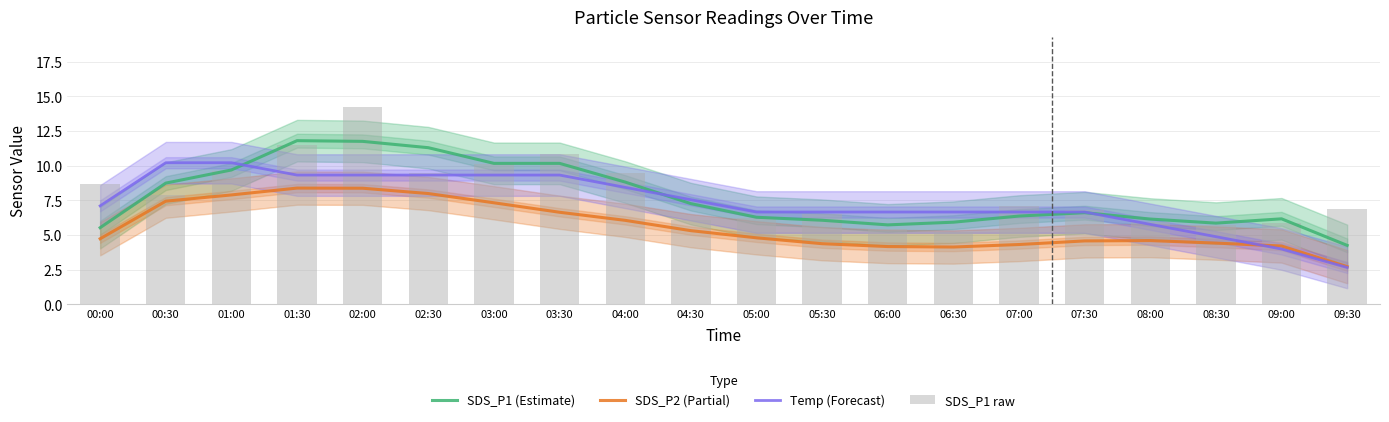

Which series has the widest spread of values?

SDS_P1 raw